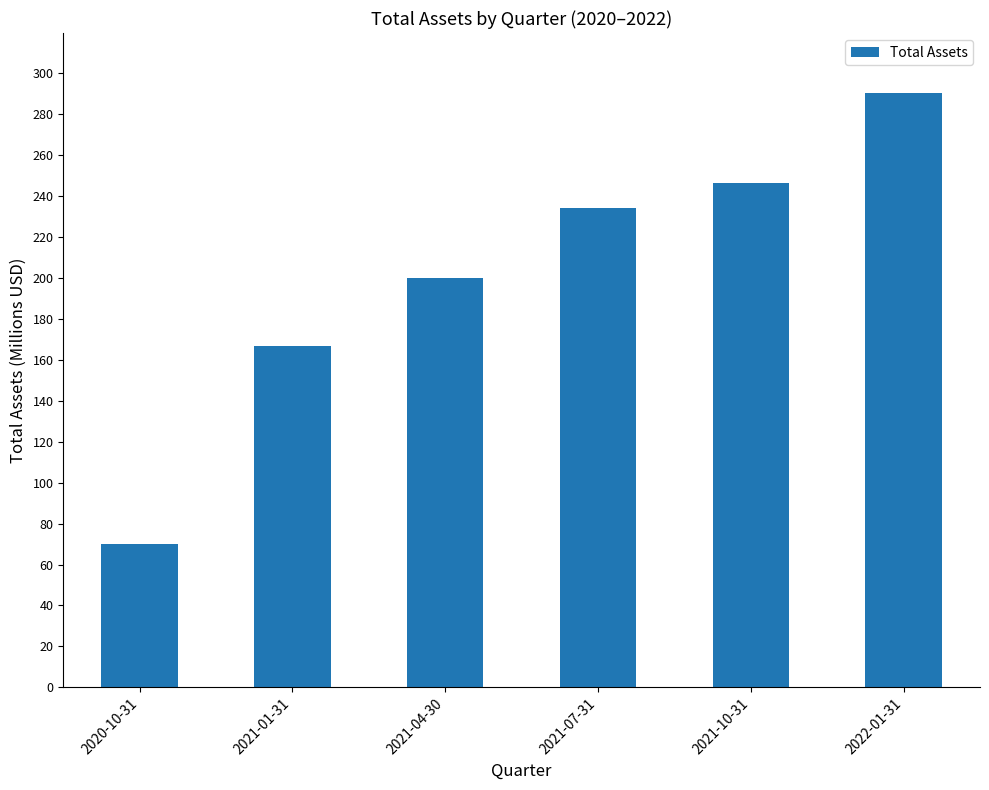

Reading right to left, transcribe all the data shown in this chart.

290568000	246215000	234182000	200070000	166574000	69811000